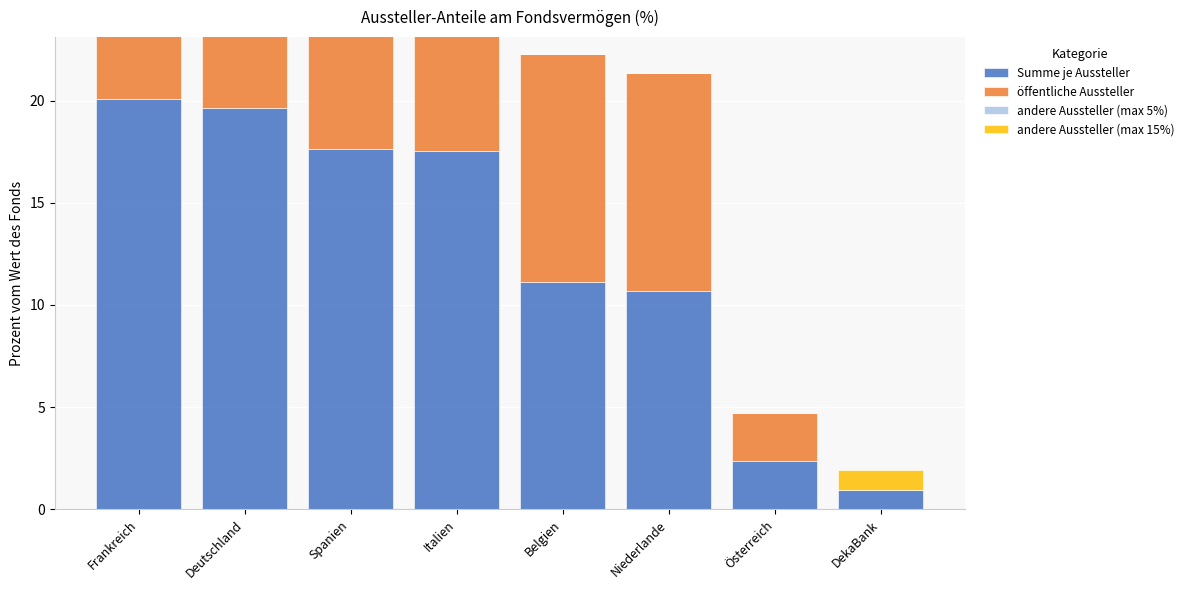

Rank the series at Belgien from highest to lowest value.

Summe je Aussteller, öffentliche Aussteller, andere Aussteller (max 5%), andere Aussteller (max 15%)